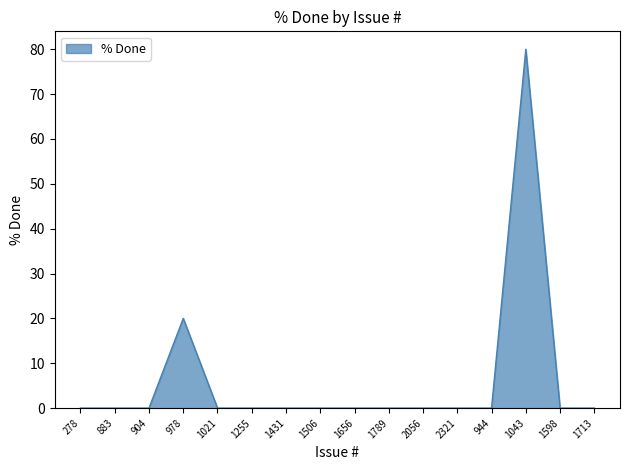

What is the difference between the maximum and second lowest values?

80